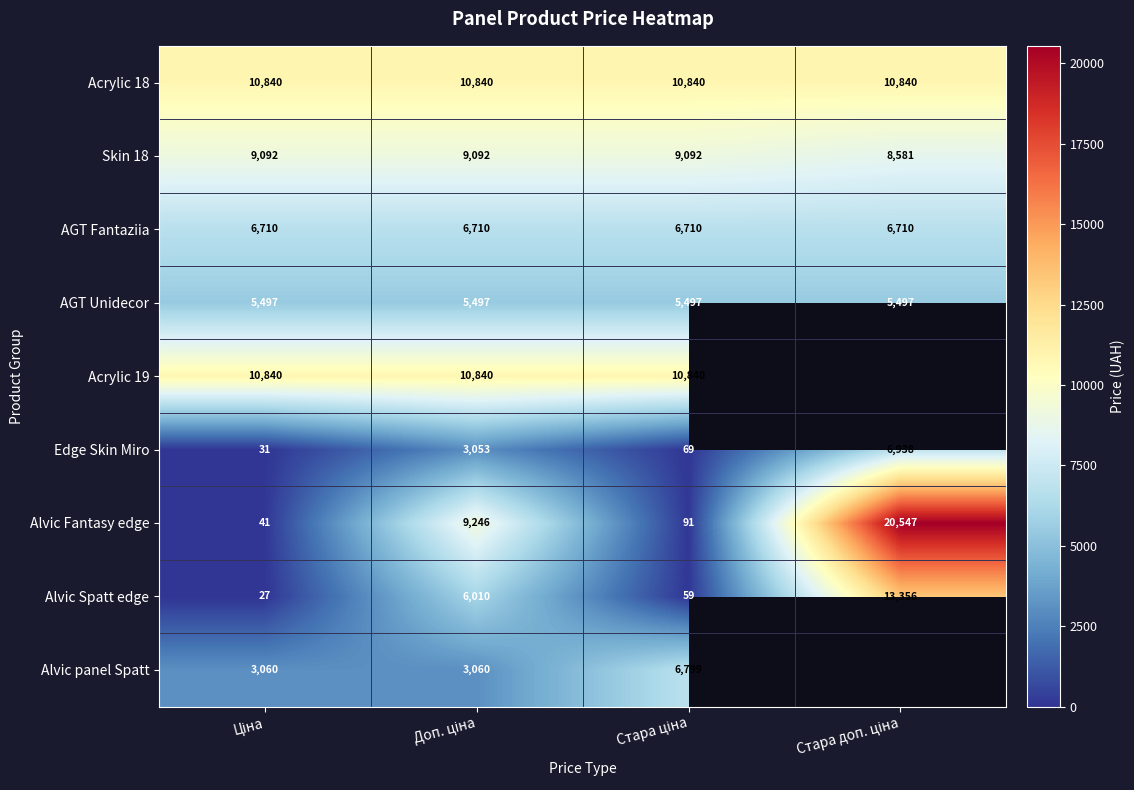

What is the lowest value of the Alvic Fantasy edge series?

41.1